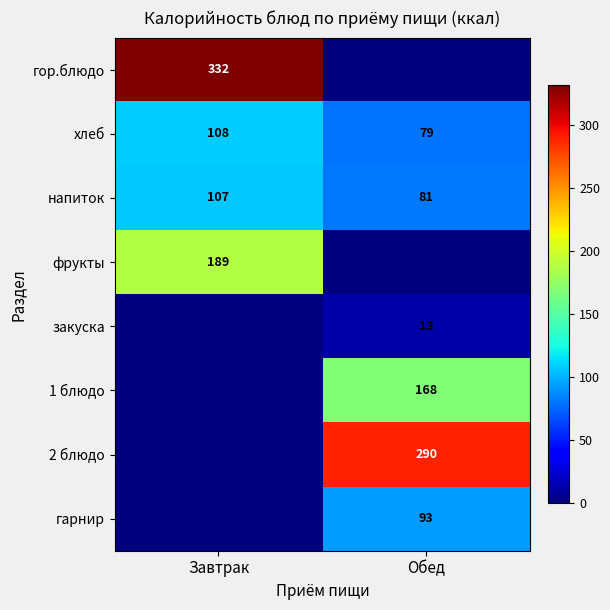

Count the number of categories in the chart.

2